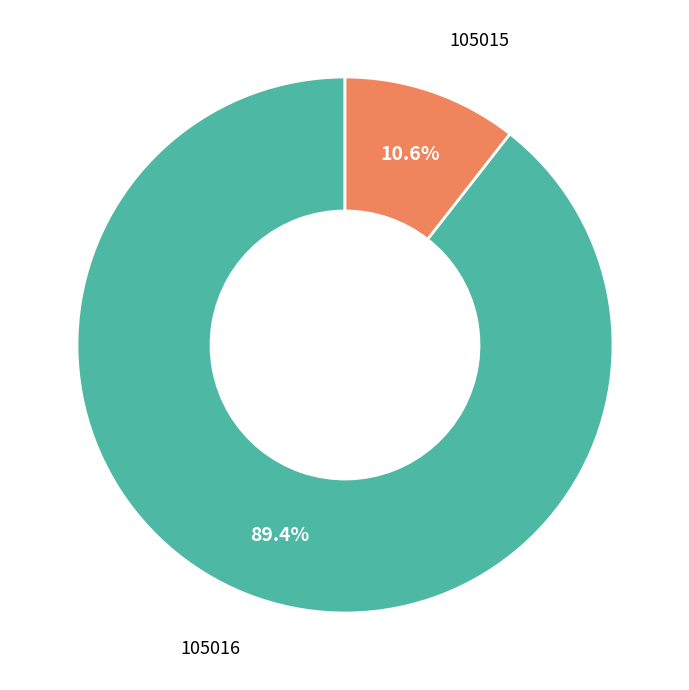

Does any single category account for the majority?

Yes